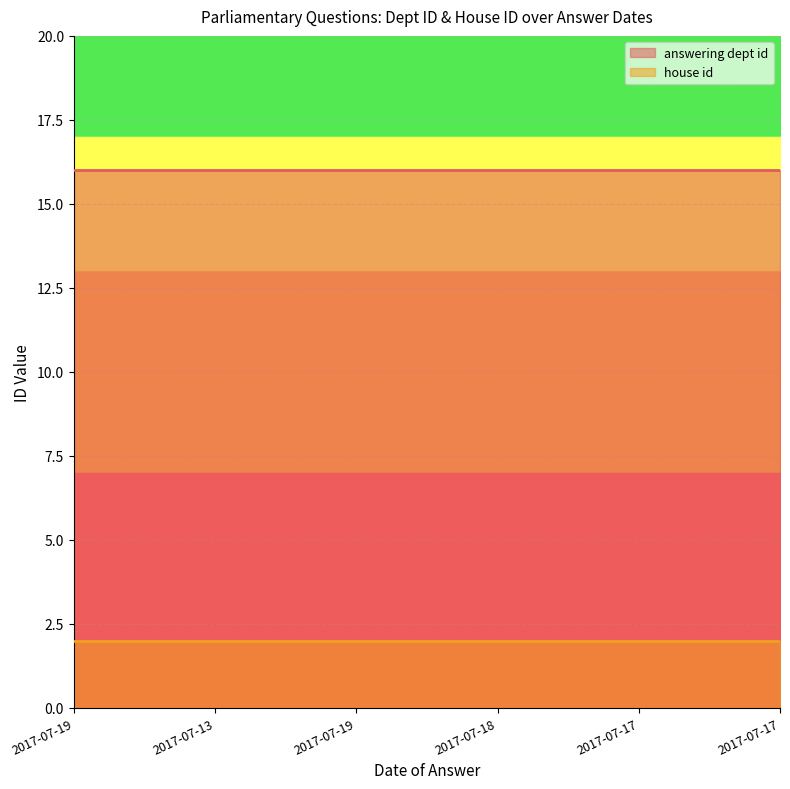

What is the value of the house id point at the 3rd from the left?

2